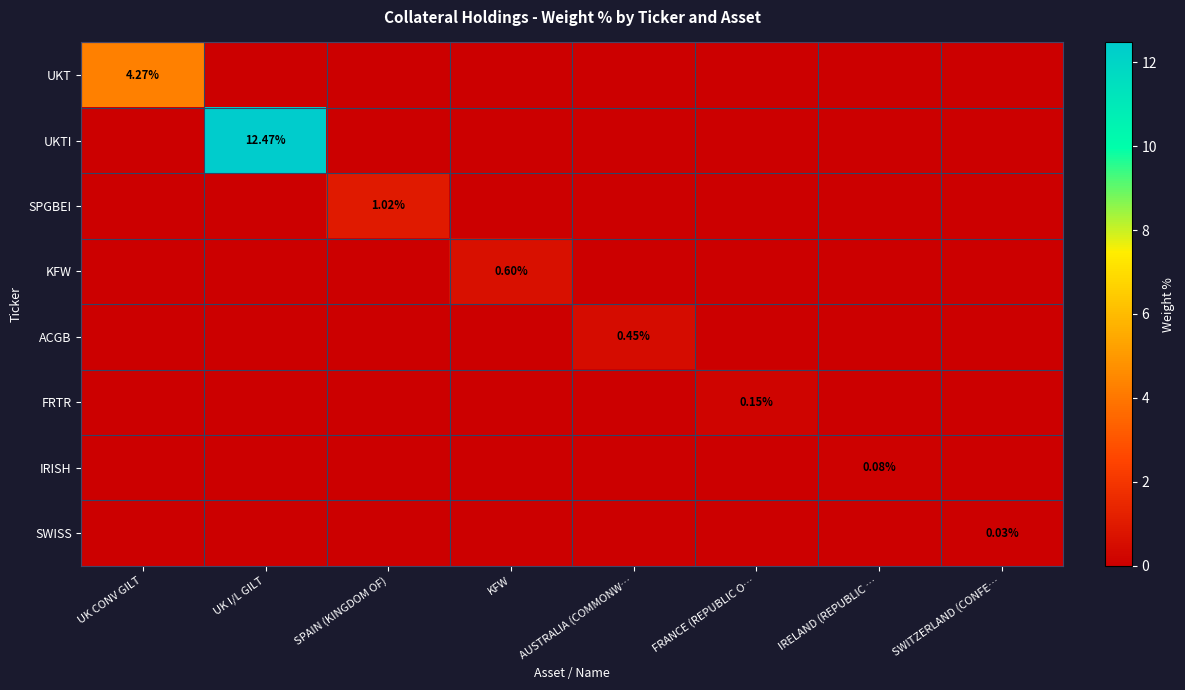

How many values in UKTI are above zero?

1